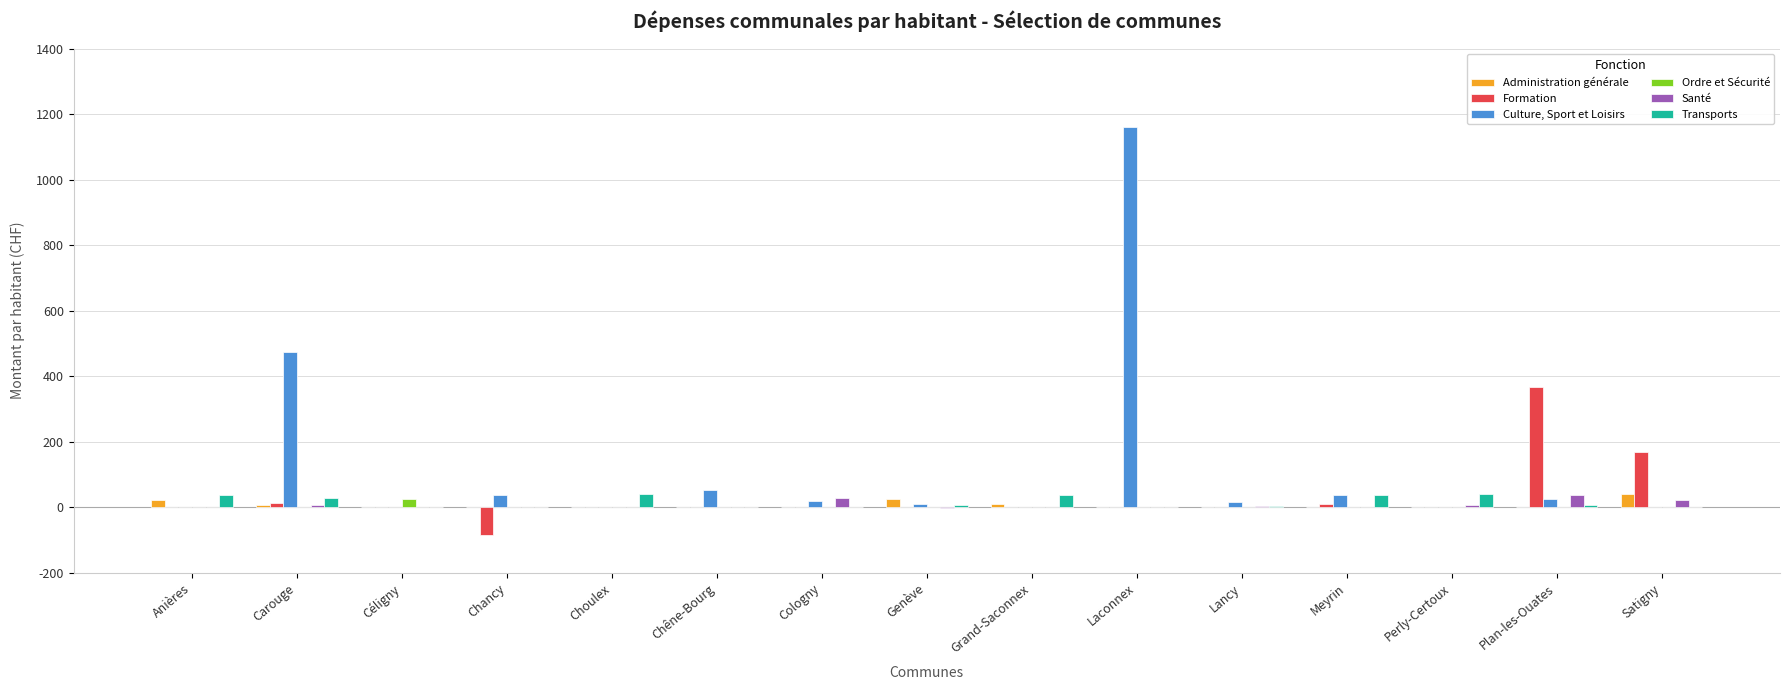

At which category is the sum across all series the highest?

Laconnex